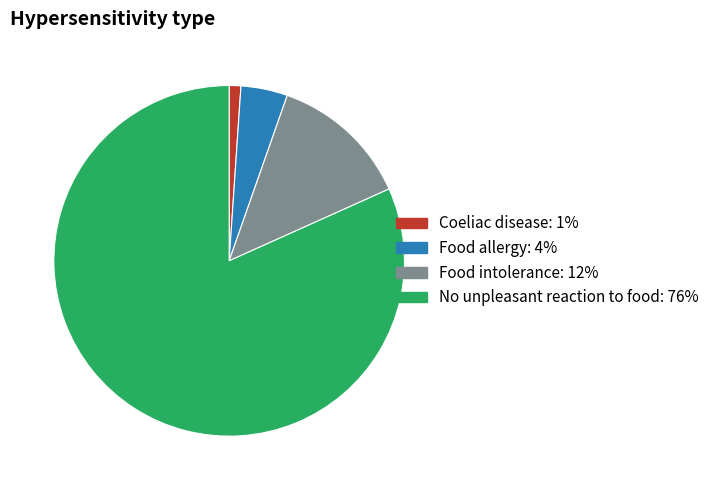

True or false: Food intolerance accounts for 13% of the total.

True